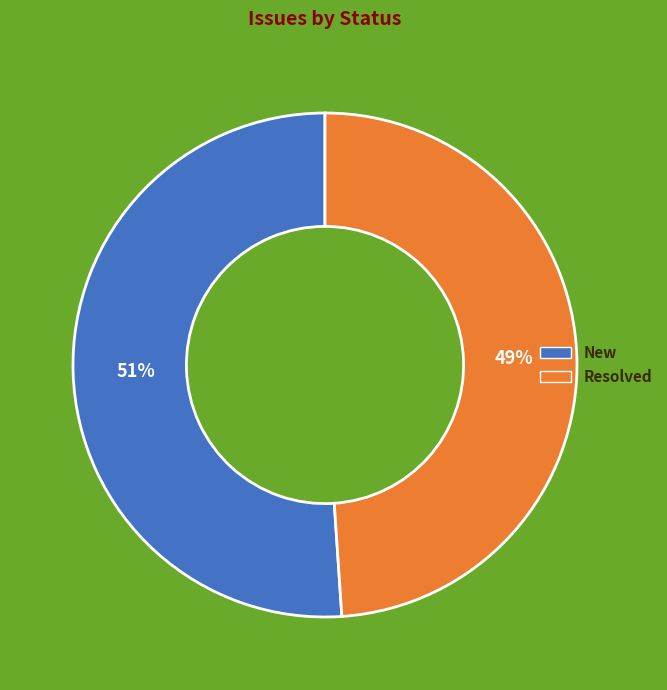

What is the largest slice in the pie chart?

New